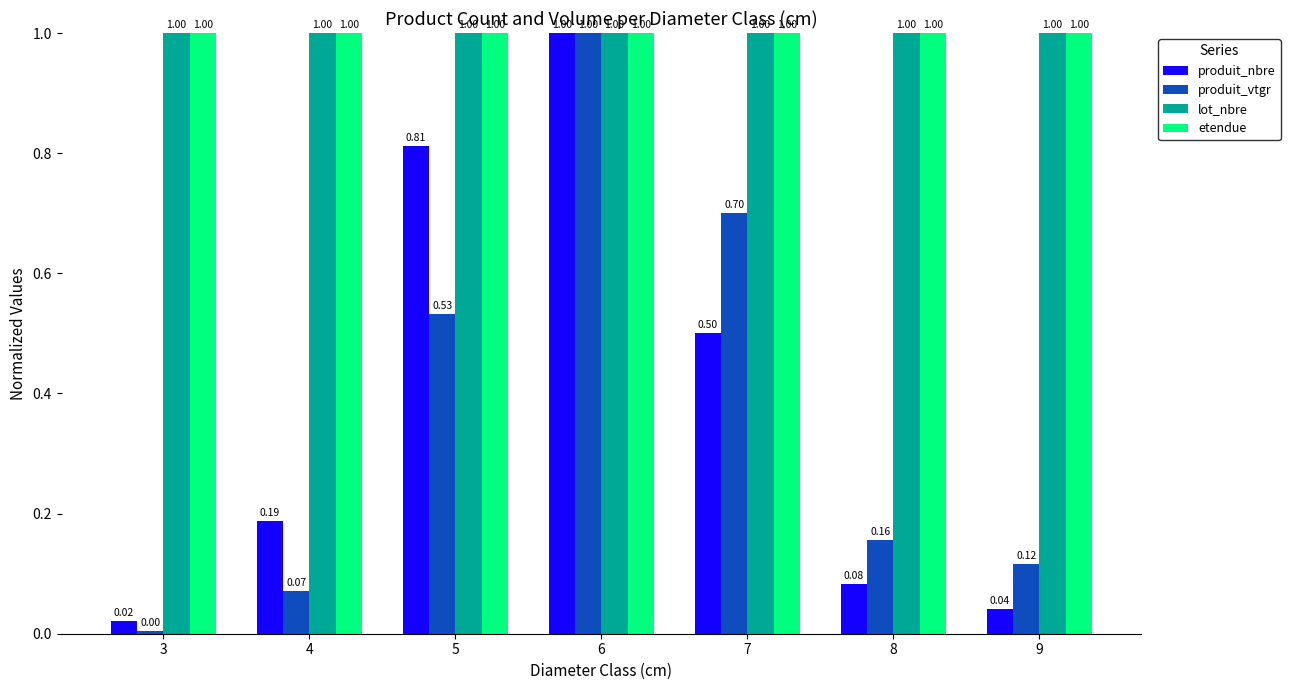

What is the difference between the highest and lowest values at 5?

0.5